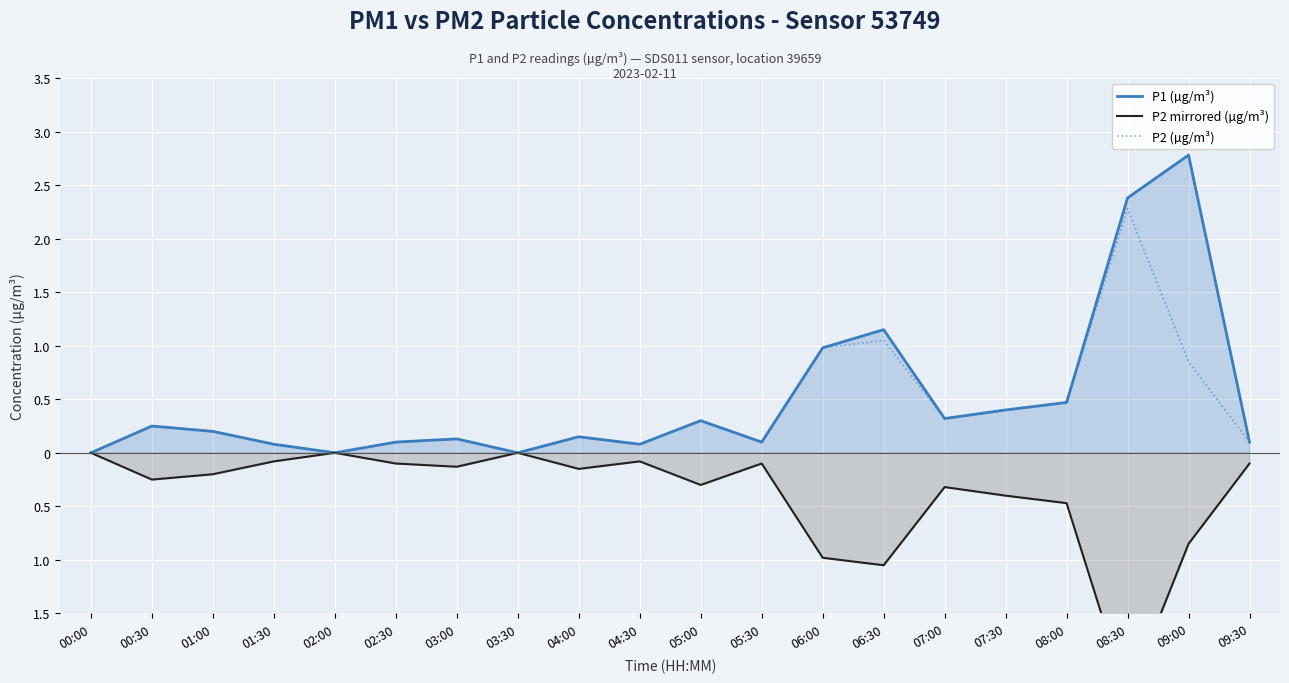

Reading left to right, extract all data points from this chart.

P1 (µg/m³): 0.0	0.2	0.2	0.1	0.0	0.1	0.1	0.0	0.1	0.1	0.3	0.1	1.0	1.1	0.3	0.4	0.5	2.4	2.8	0.1
P2 mirrored (µg/m³): -0.0	-0.2	-0.2	-0.1	-0.0	-0.1	-0.1	-0.0	-0.1	-0.1	-0.3	-0.1	-1.0	-1.1	-0.3	-0.4	-0.5	-2.3	-0.8	-0.1
P2 (µg/m³): 0.0	0.2	0.2	0.1	0.0	0.1	0.1	0.0	0.1	0.1	0.3	0.1	1.0	1.1	0.3	0.4	0.5	2.3	0.8	0.1